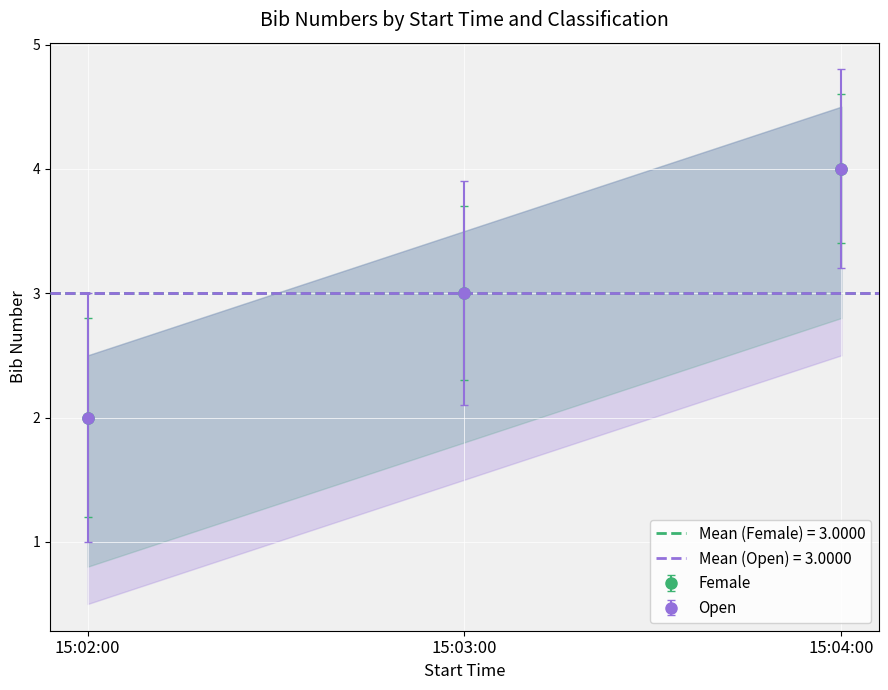

List the labels in order of Female value, largest first.

15:04:00, 15:03:00, 15:02:00